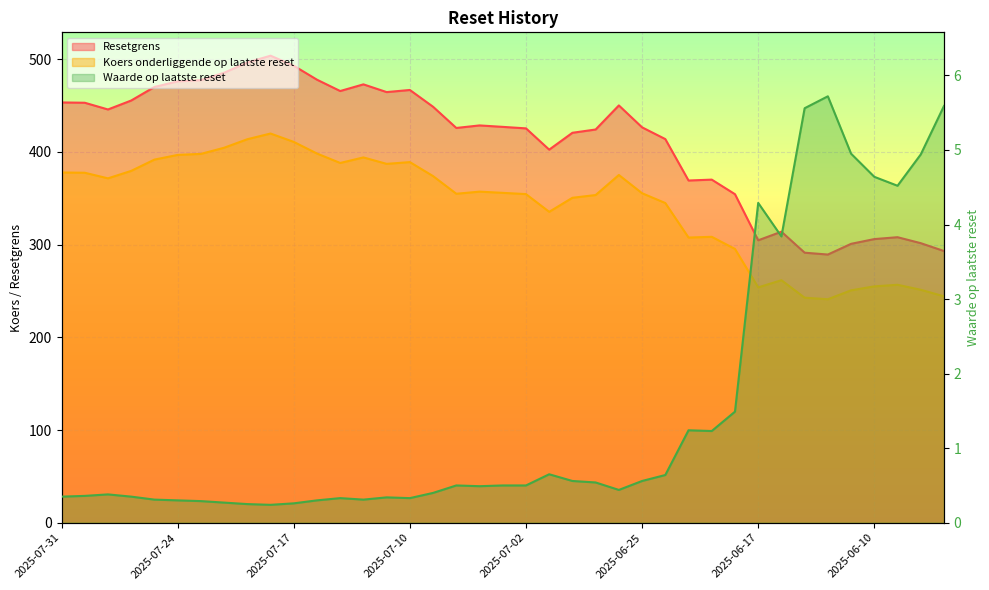

Reading left to right, what are all the values shown in this chart?

Resetgrens: 453.3	453.0	445.7	455.4	470.0	476.0	477.4	485.3	496.4	503.7	492.9	477.8	465.6	472.8	464.5	466.8	448.6	425.8	428.5	427.0	425.3	402.4	420.6	424.1	450.1	426.4	413.8	369.1	370.1	354.3	304.6	313.9	291.3	289.3	300.8	305.9	308.0	301.5	293.0
Koers onderliggende op laatste reset: 377.8	377.5	371.4	379.5	391.7	396.7	397.8	404.4	413.6	419.8	410.8	398.2	388.0	394.0	387.1	389.0	373.9	354.8	357.1	355.8	354.4	335.3	350.5	353.4	375.1	355.4	344.8	307.6	308.4	295.3	253.8	261.6	242.7	241.1	250.7	254.9	256.6	251.3	244.2
Waarde op laatste reset: 0.3	0.4	0.4	0.3	0.3	0.3	0.3	0.3	0.2	0.2	0.3	0.3	0.3	0.3	0.3	0.3	0.4	0.5	0.5	0.5	0.5	0.7	0.6	0.5	0.4	0.6	0.6	1.2	1.2	1.5	4.3	3.8	5.6	5.7	5.0	4.6	4.5	4.9	5.6